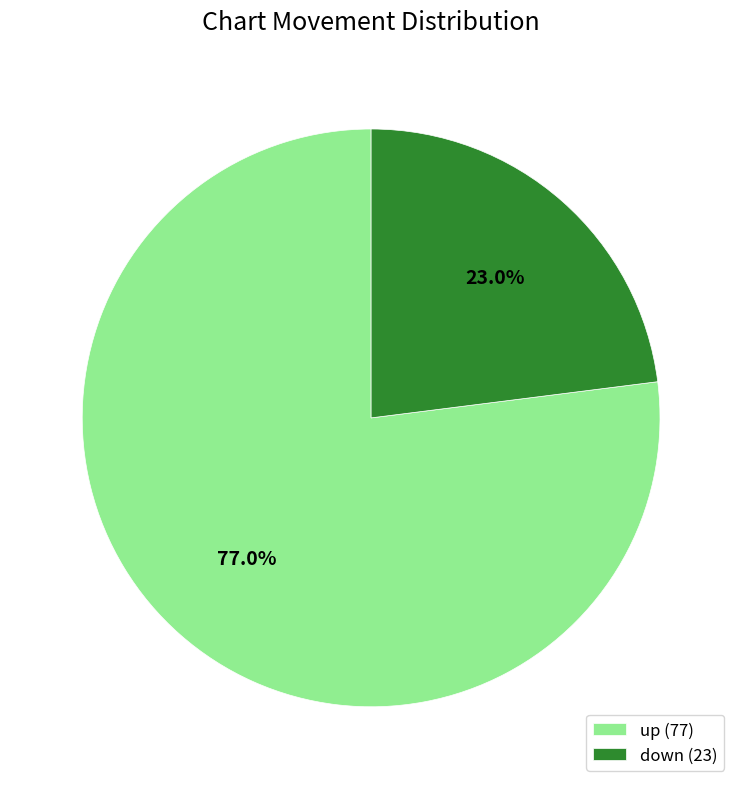

To the nearest percent, what is the difference between the down and up slice percentages?

54%